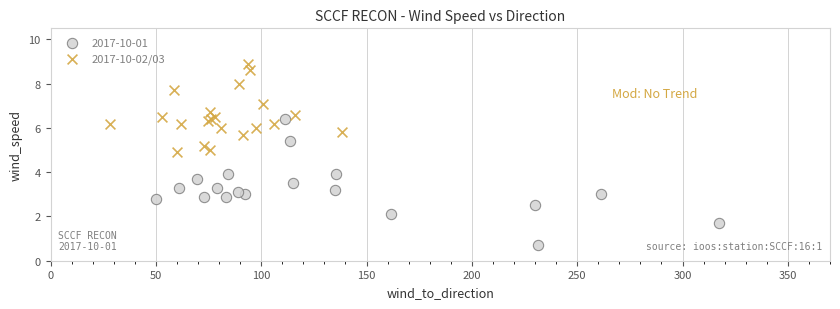

Which series reaches the minimum Y coordinate?

2017-10-01